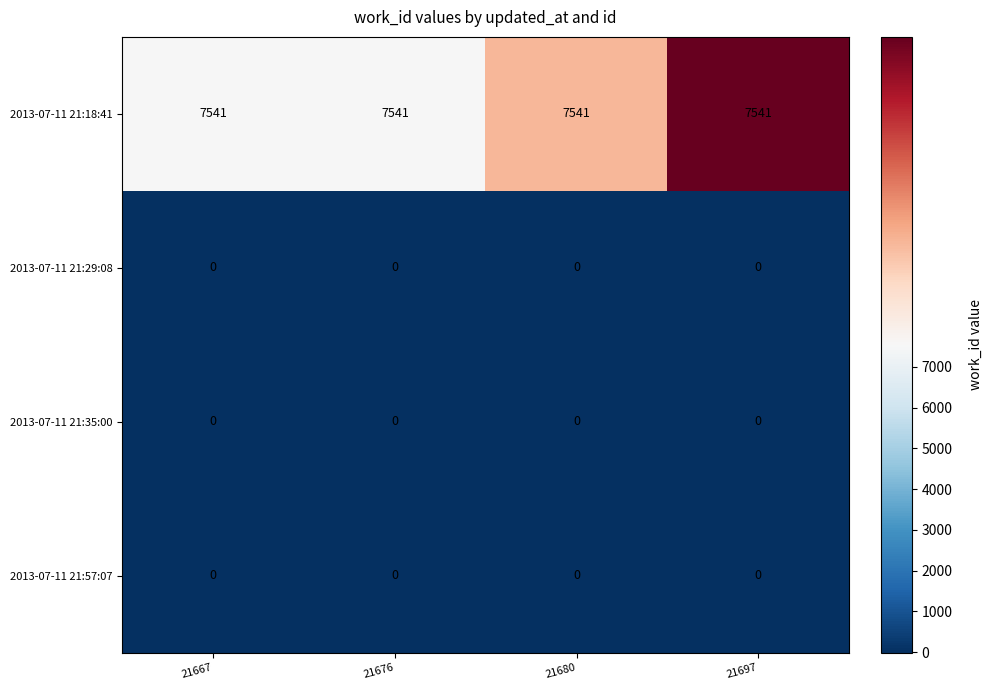

What is the spread (max minus min) of values at 21697?

7541